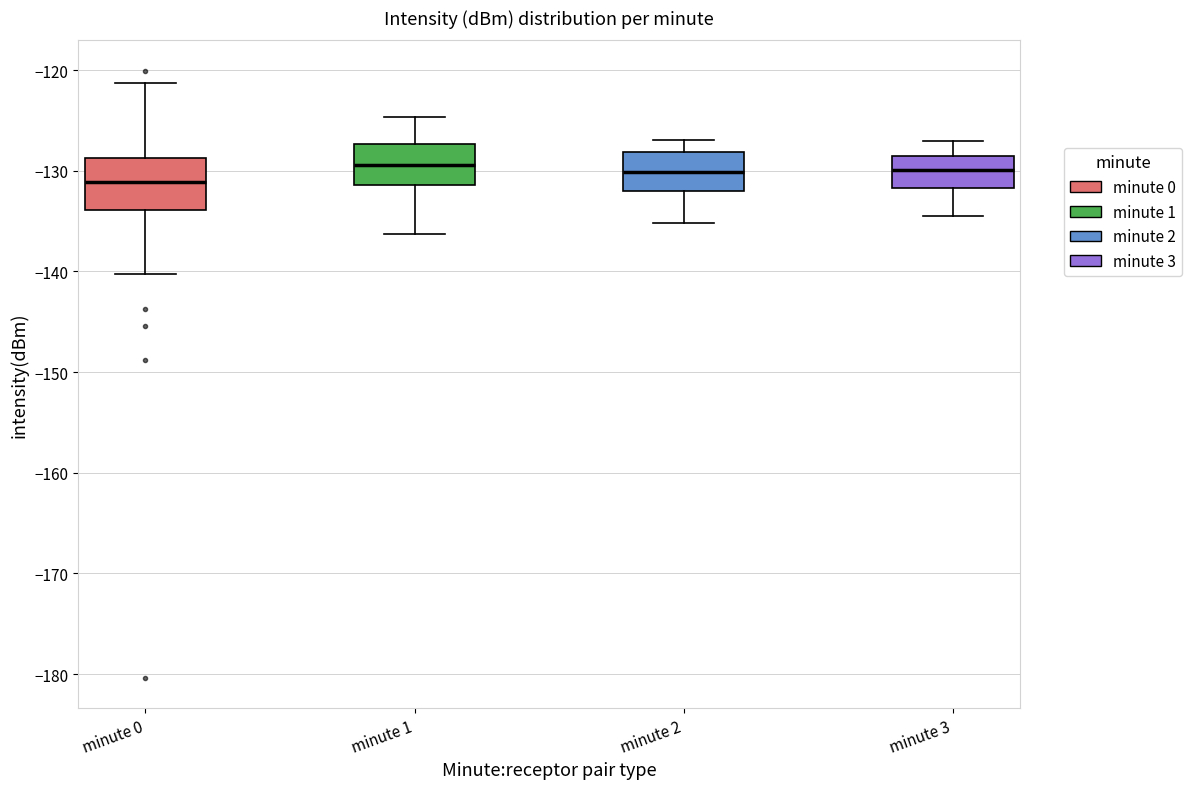

Comparing the boxes themselves (not the whiskers), which one is the tallest?

minute 0